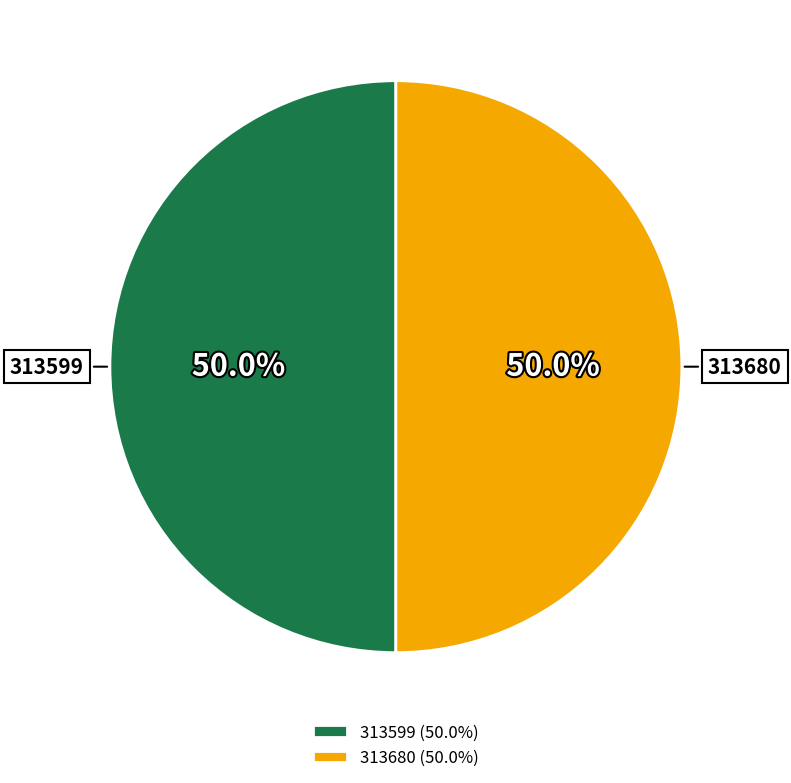

What portion of the pie excludes 313680?

50.0%